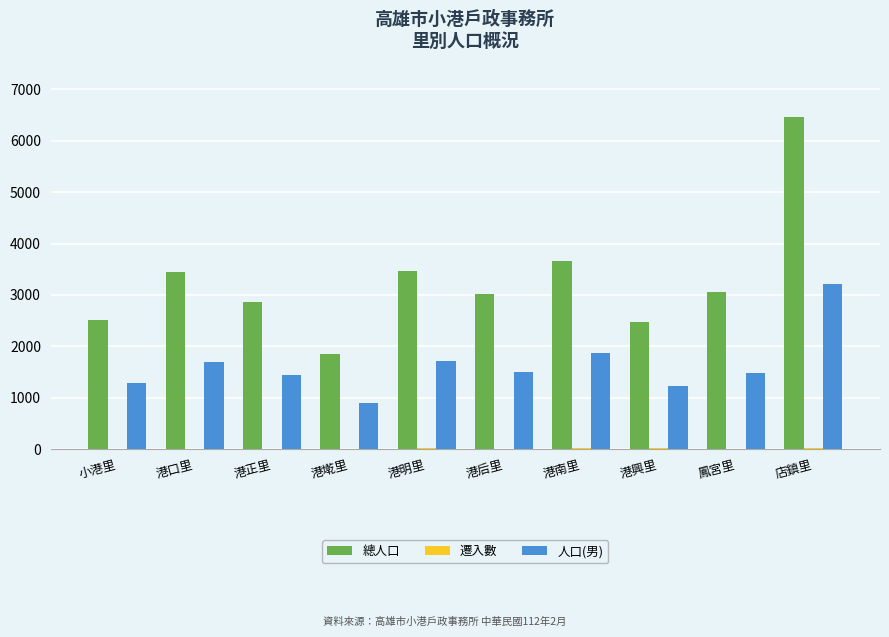

True or false: 人口(男) has a value of 1721 at 港明里.

True